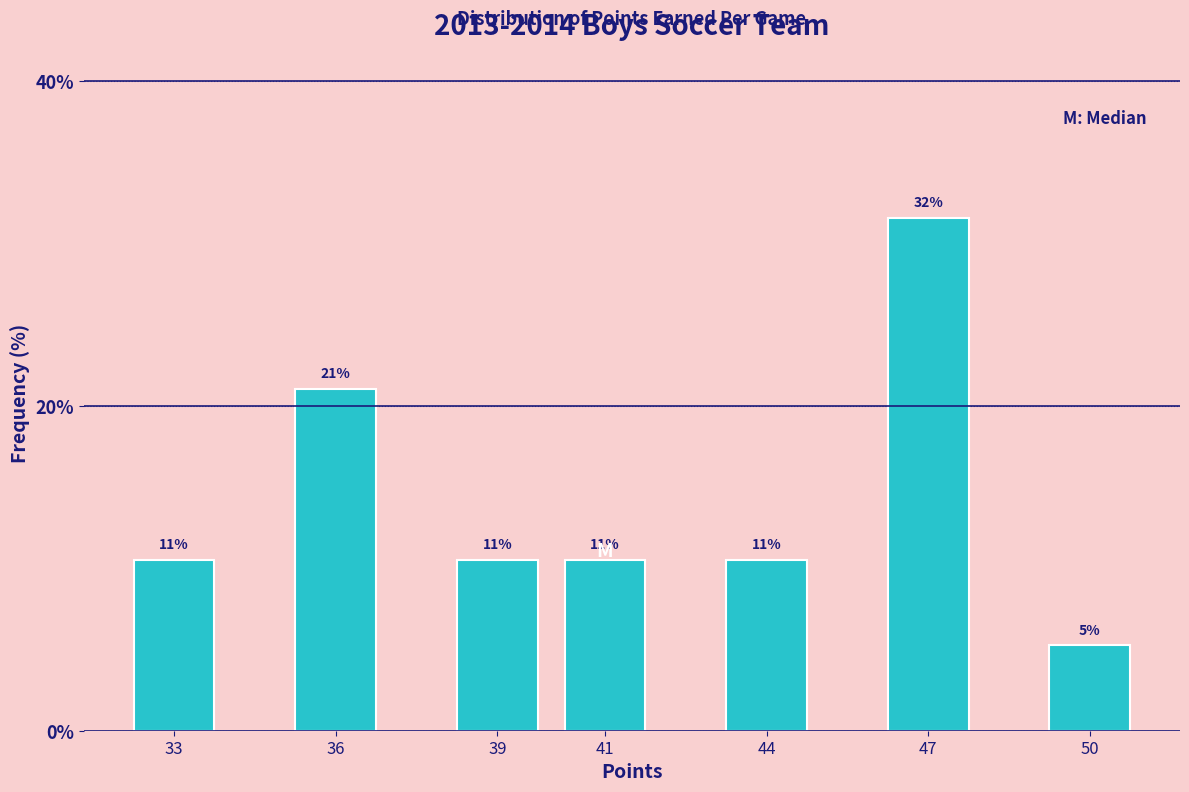

How many bars are there in total?

7